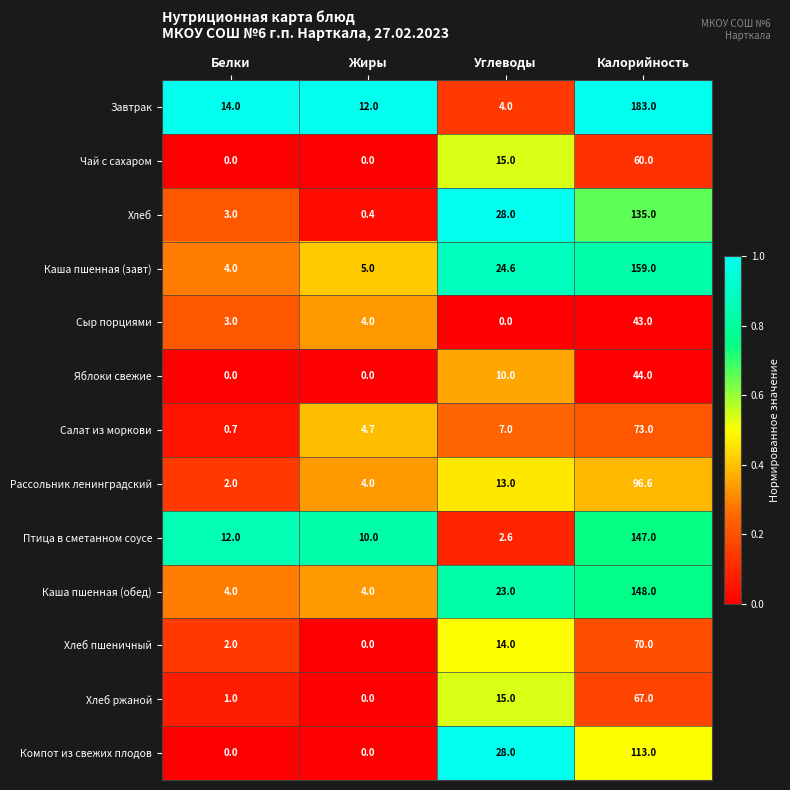

At which category is the sum across all series the highest?

Калорийность